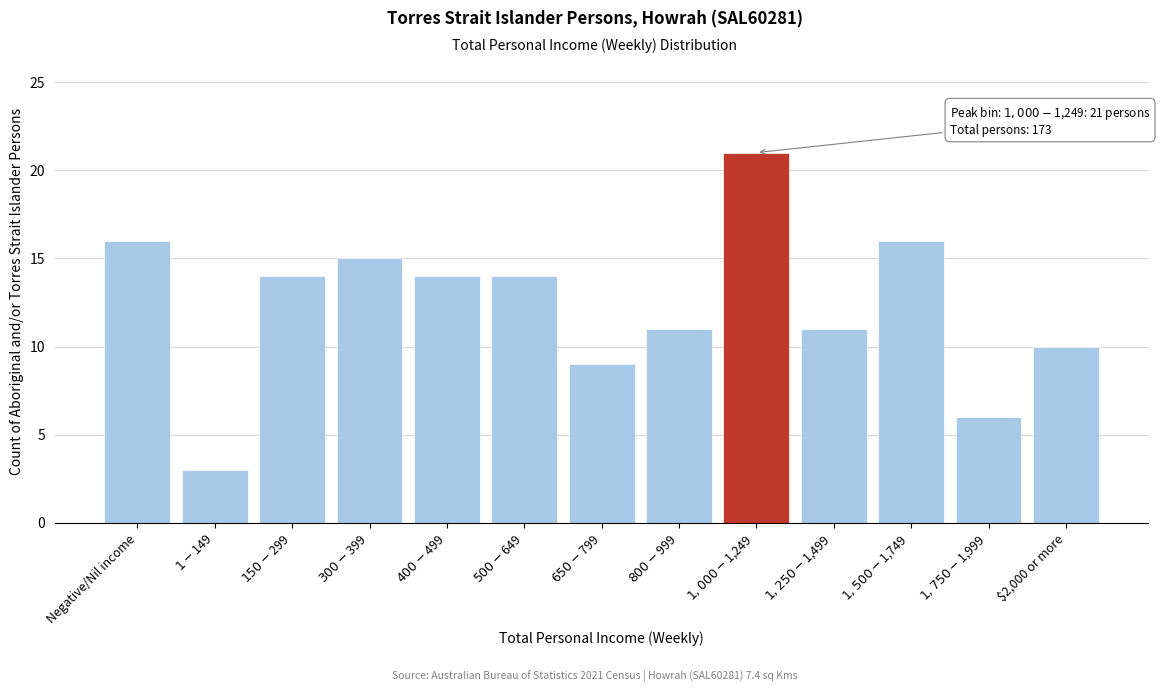

Reading left to right, extract all data points from this chart.

16	3	14	15	14	14	9	11	21	11	16	6	10